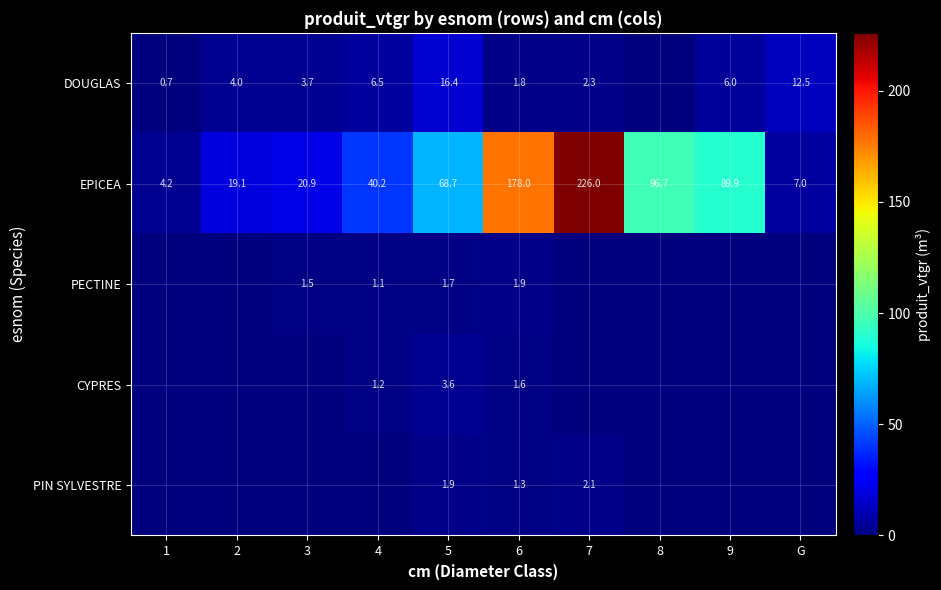

At how many categories does at least one series exceed 76?

4